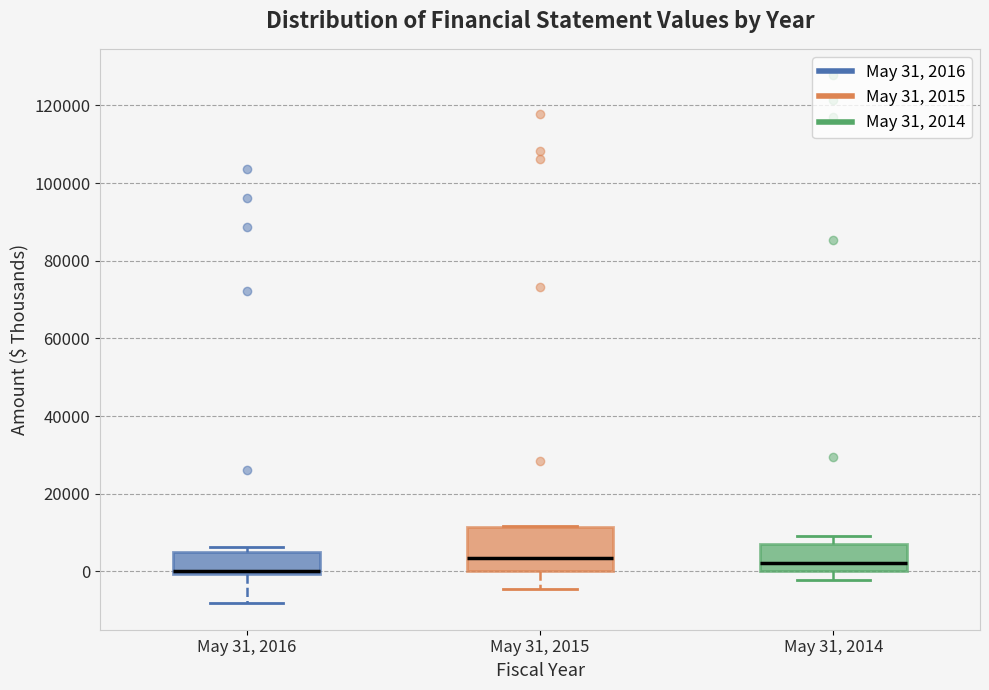

Which box's median line is the lowest?

May 31, 2016